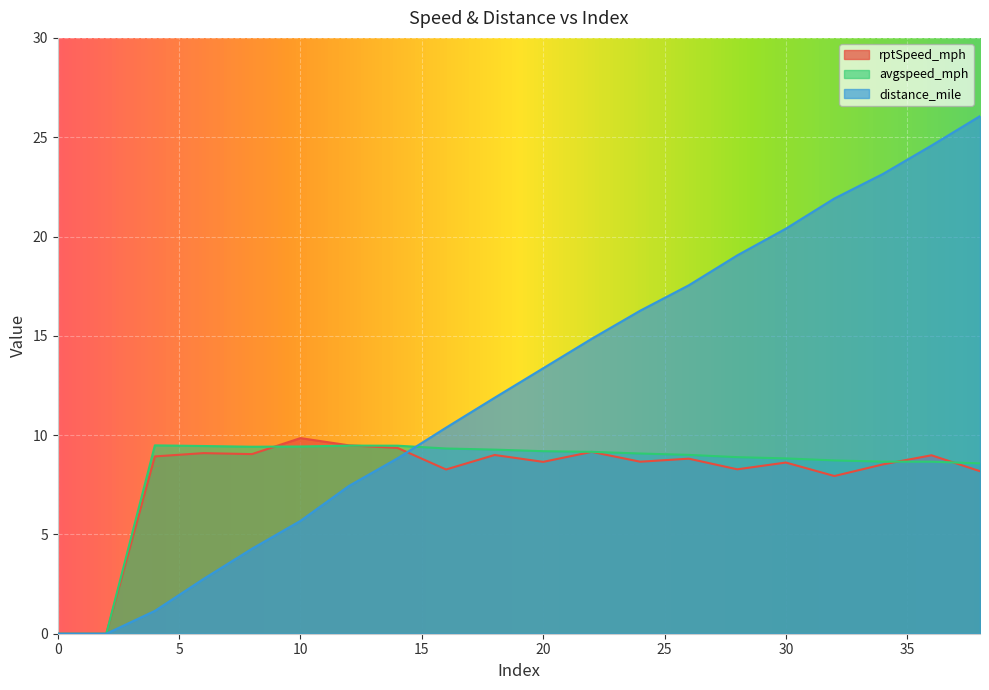

How many lines are shown in the chart?

3